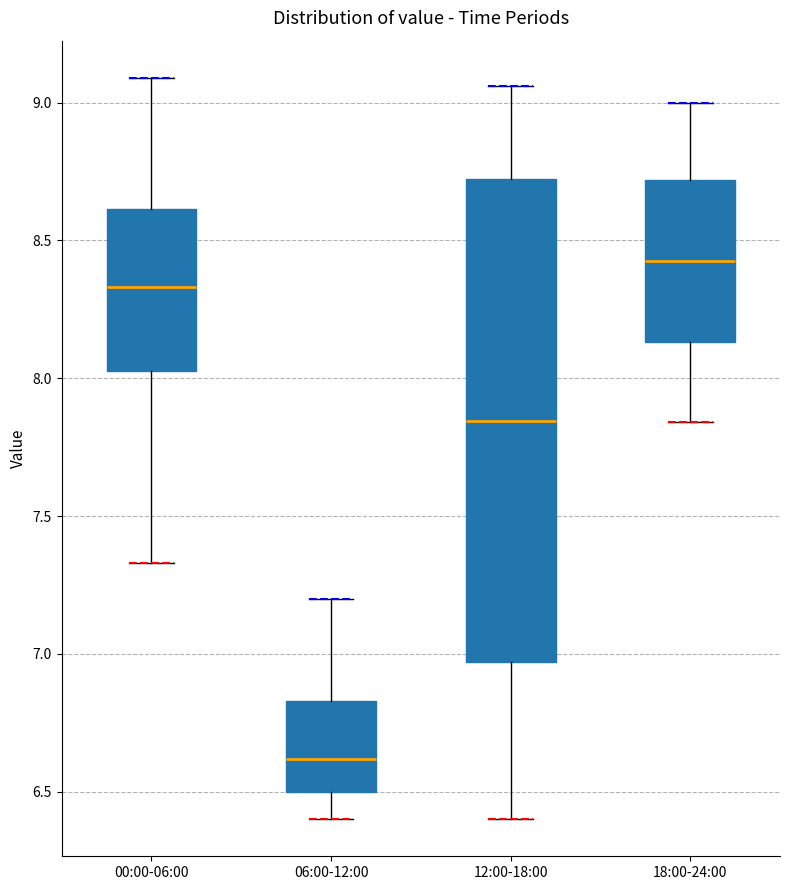

Where does the upper whisker of the box for 06:00-12:00 end on the y-axis? The values are not printed on the chart, so give them approximately, as read against the axis.

7.20